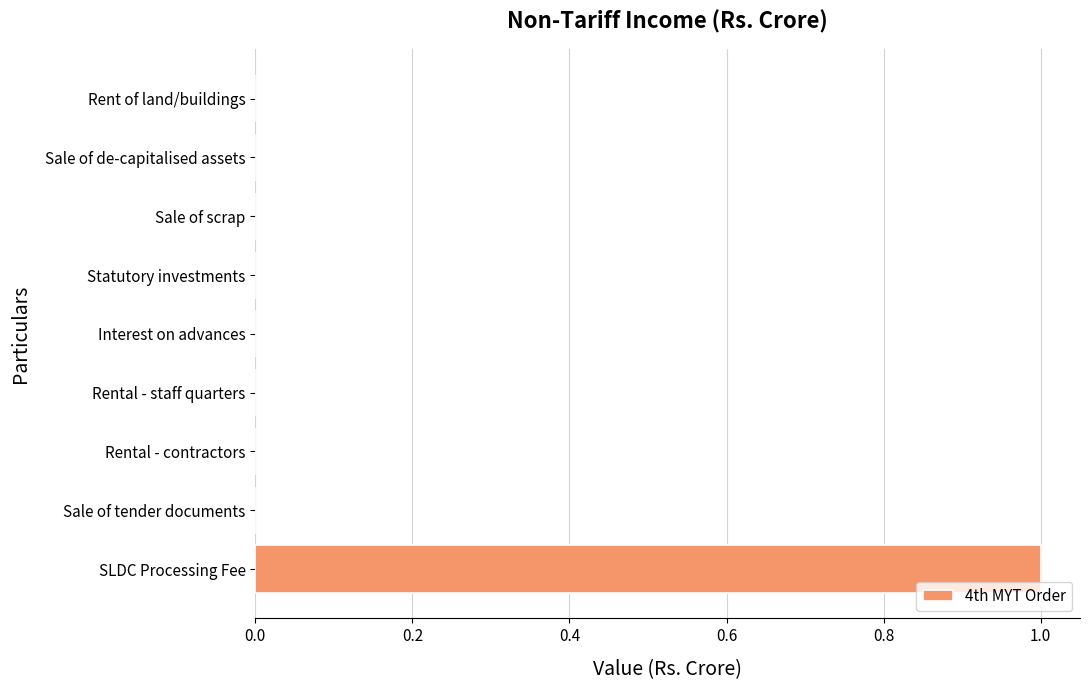

True or false: the data shows 0 at Rent of land/buildings.

True